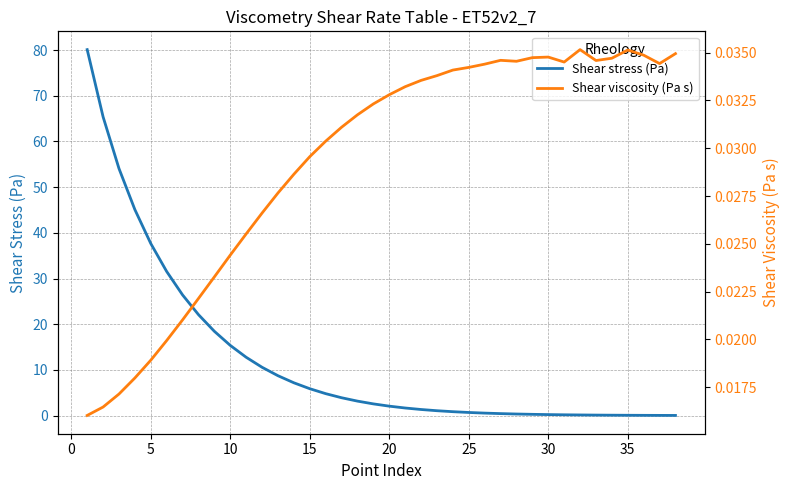

At how many categories does at least one series exceed 19?

8